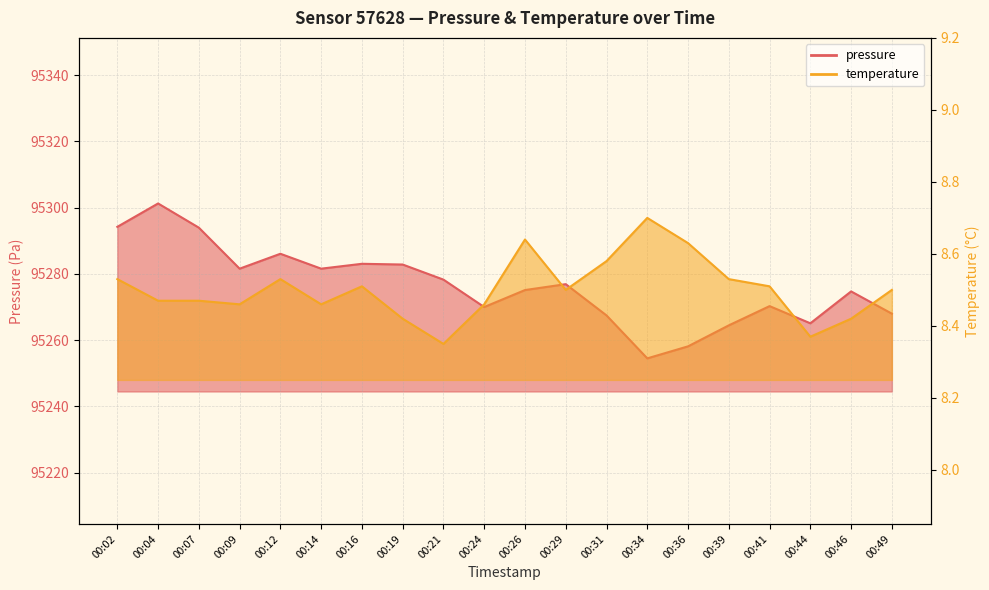

Rank the series by their average value, from highest to lowest.

pressure, temperature